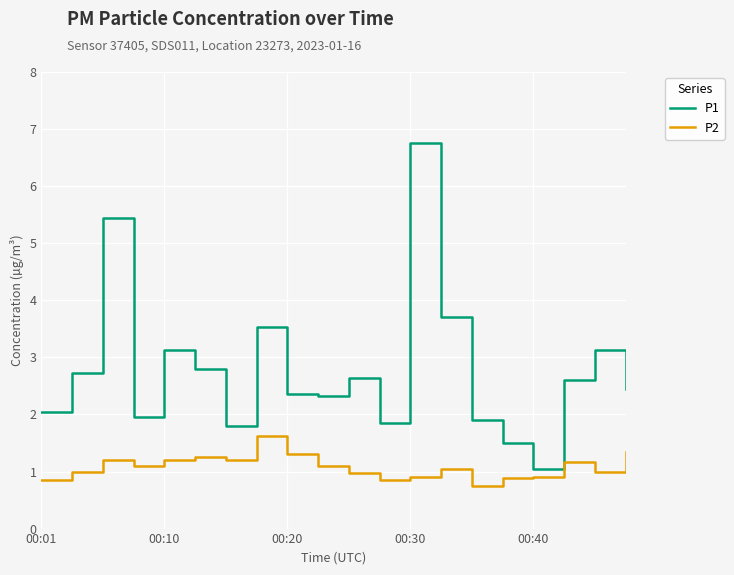

Does the chart have visible grid lines?

Yes